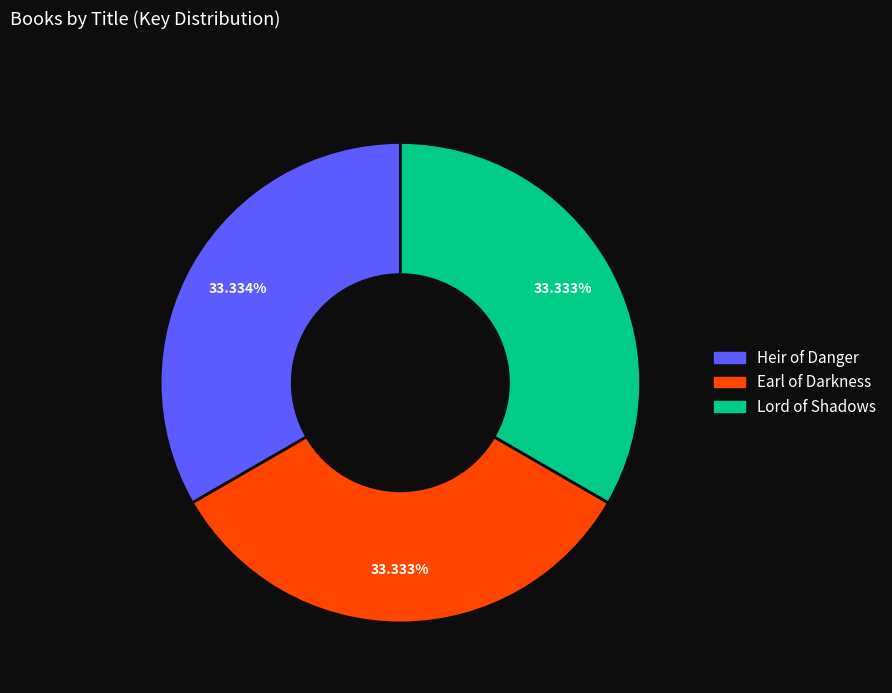

How much of the chart is everything except Lord of Shadows?

66.7%